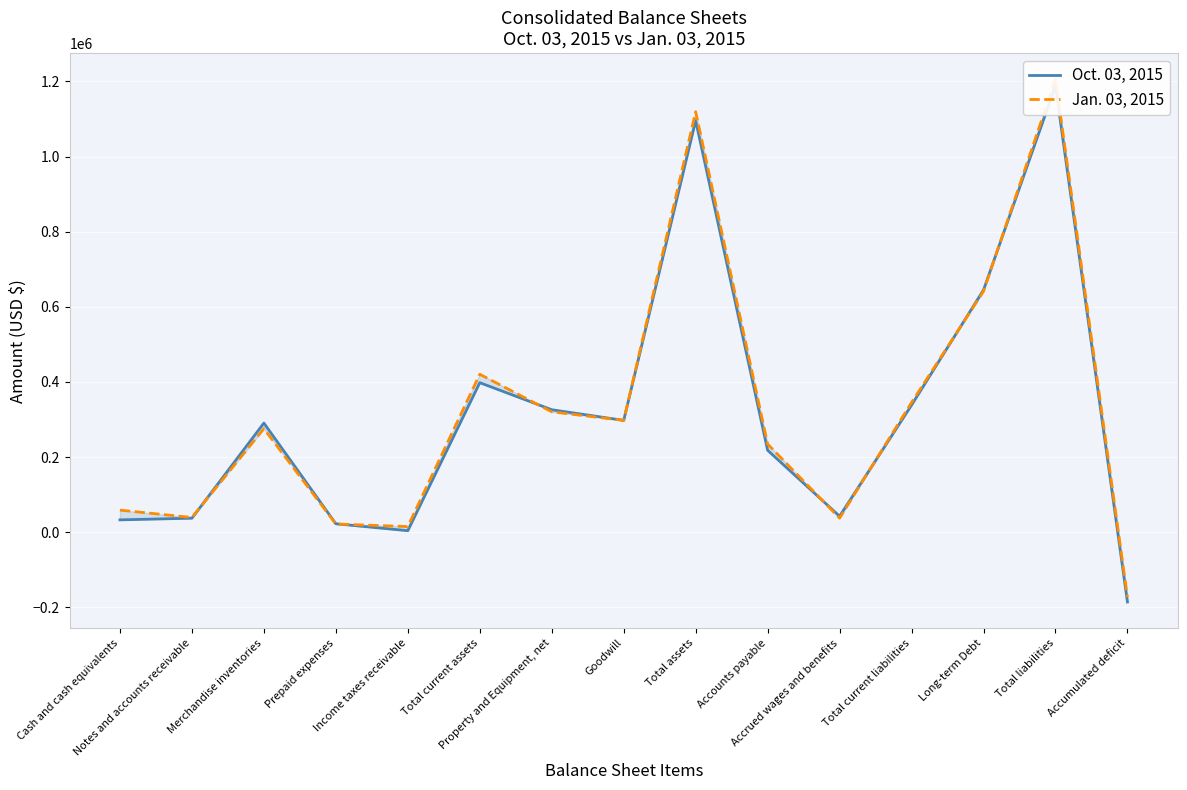

After their last crossing, which series has the higher values: Oct. 03, 2015 or Jan. 03, 2015?

Jan. 03, 2015